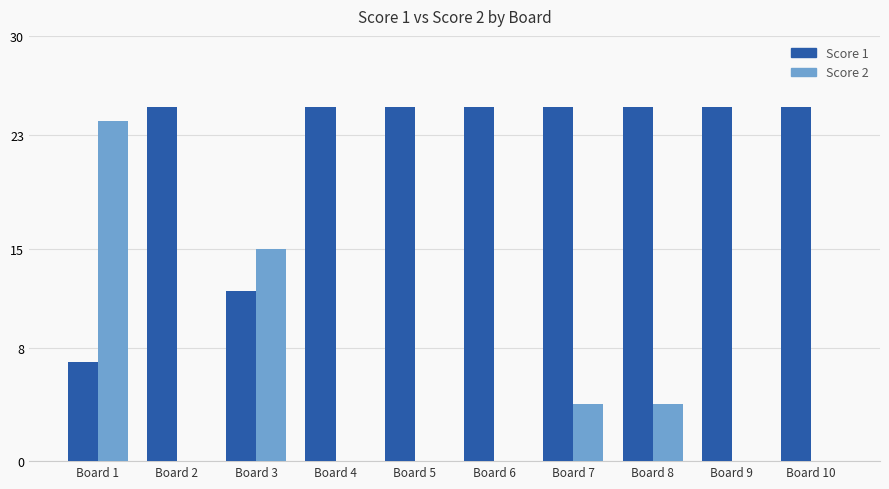

Which series has the largest total across all categories?

Score 1